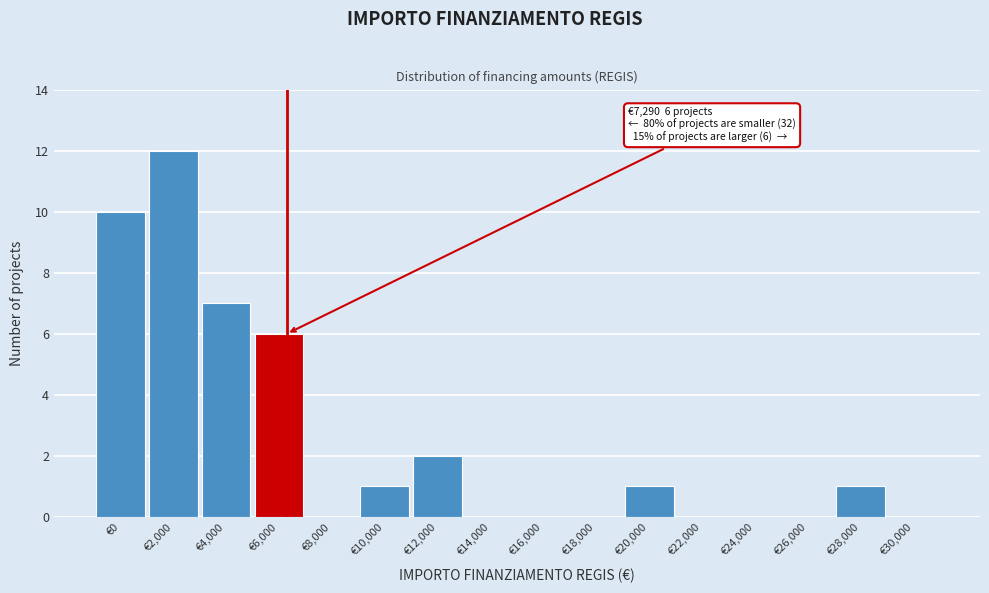

Reading left to right, list all the values displayed in this chart.

€0=10	€2,000=12	€4,000=7	€6,000=6	€8,000=0	€10,000=1	€12,000=2	€14,000=0	€16,000=0	€18,000=0	€20,000=1	€22,000=0	€24,000=0	€26,000=0	€28,000=1	€30,000=0